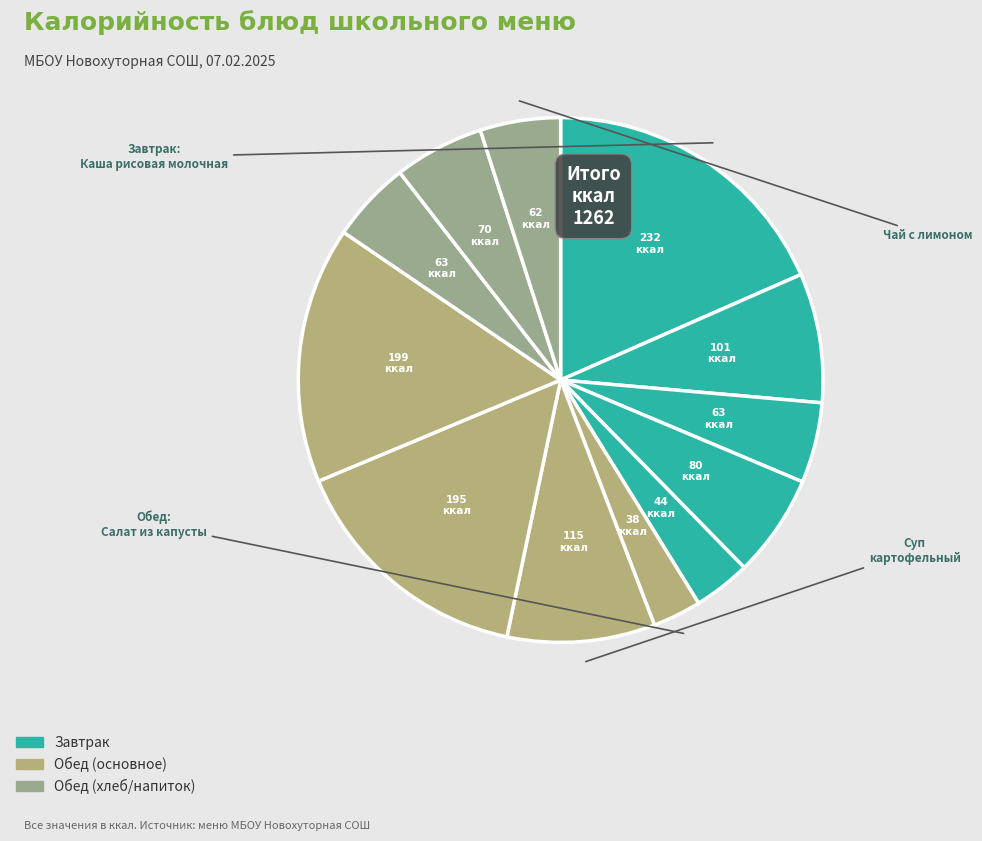

How many segments does this pie chart have?

12